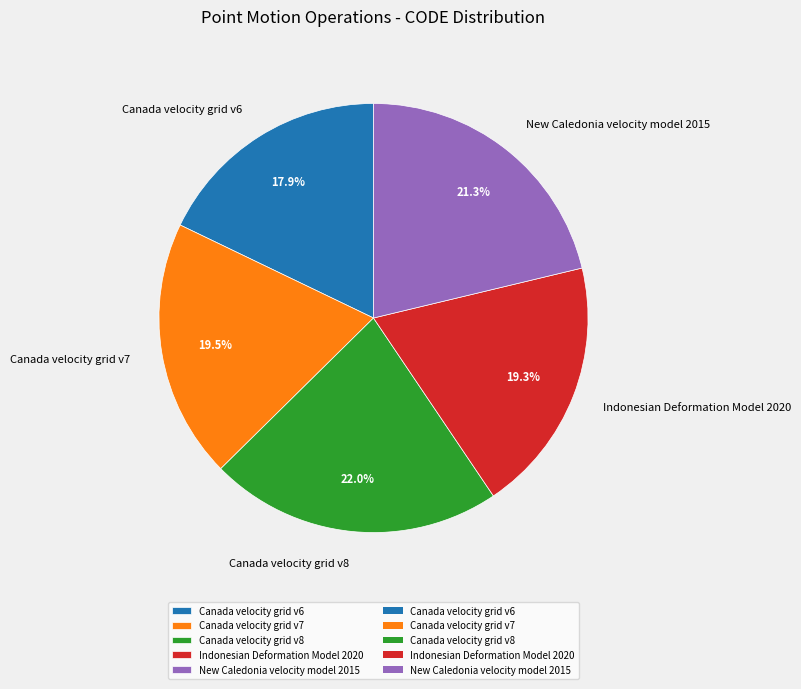

What percentage is NOT represented by New Caledonia velocity model 2015?

78.7%